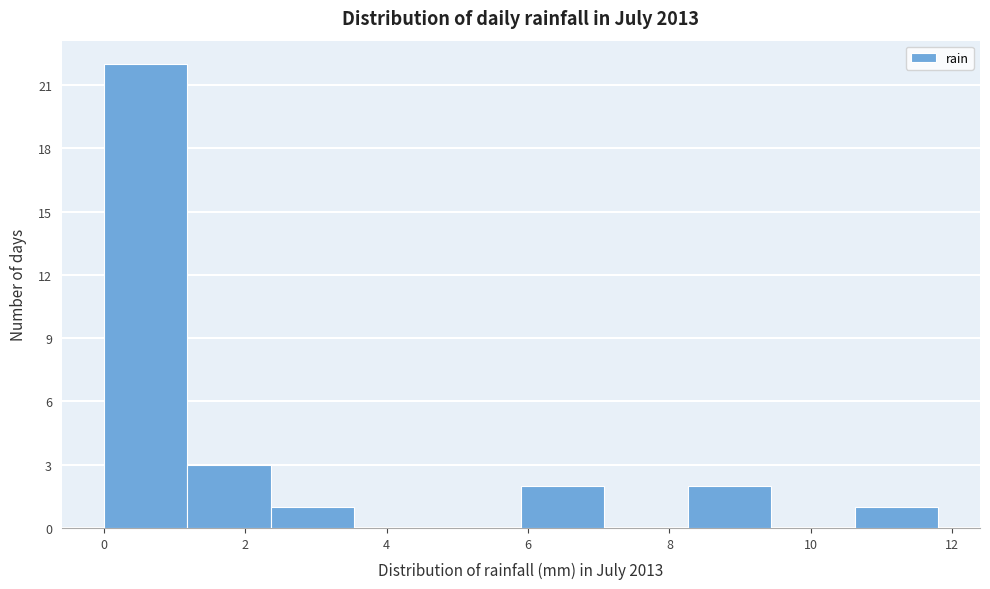

How tall is the bar that spans 0.00 to 1.18 on the x-axis? Neither the bar edges nor the heights are printed on the chart, so give them approximately, as read against the axes.

22